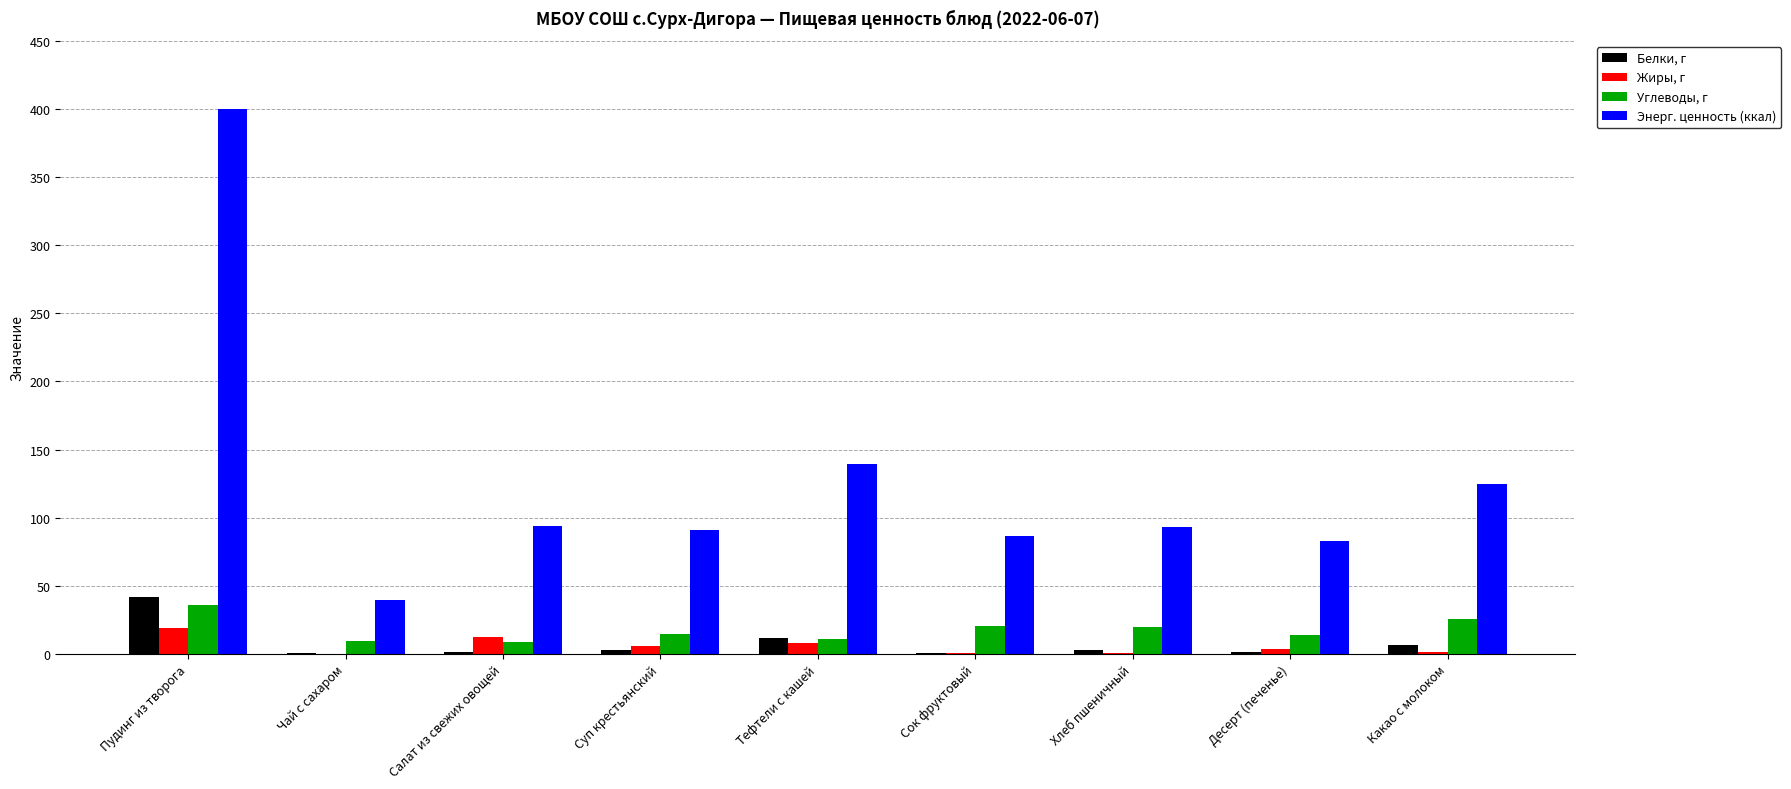

How many categories are shown in the chart?

9